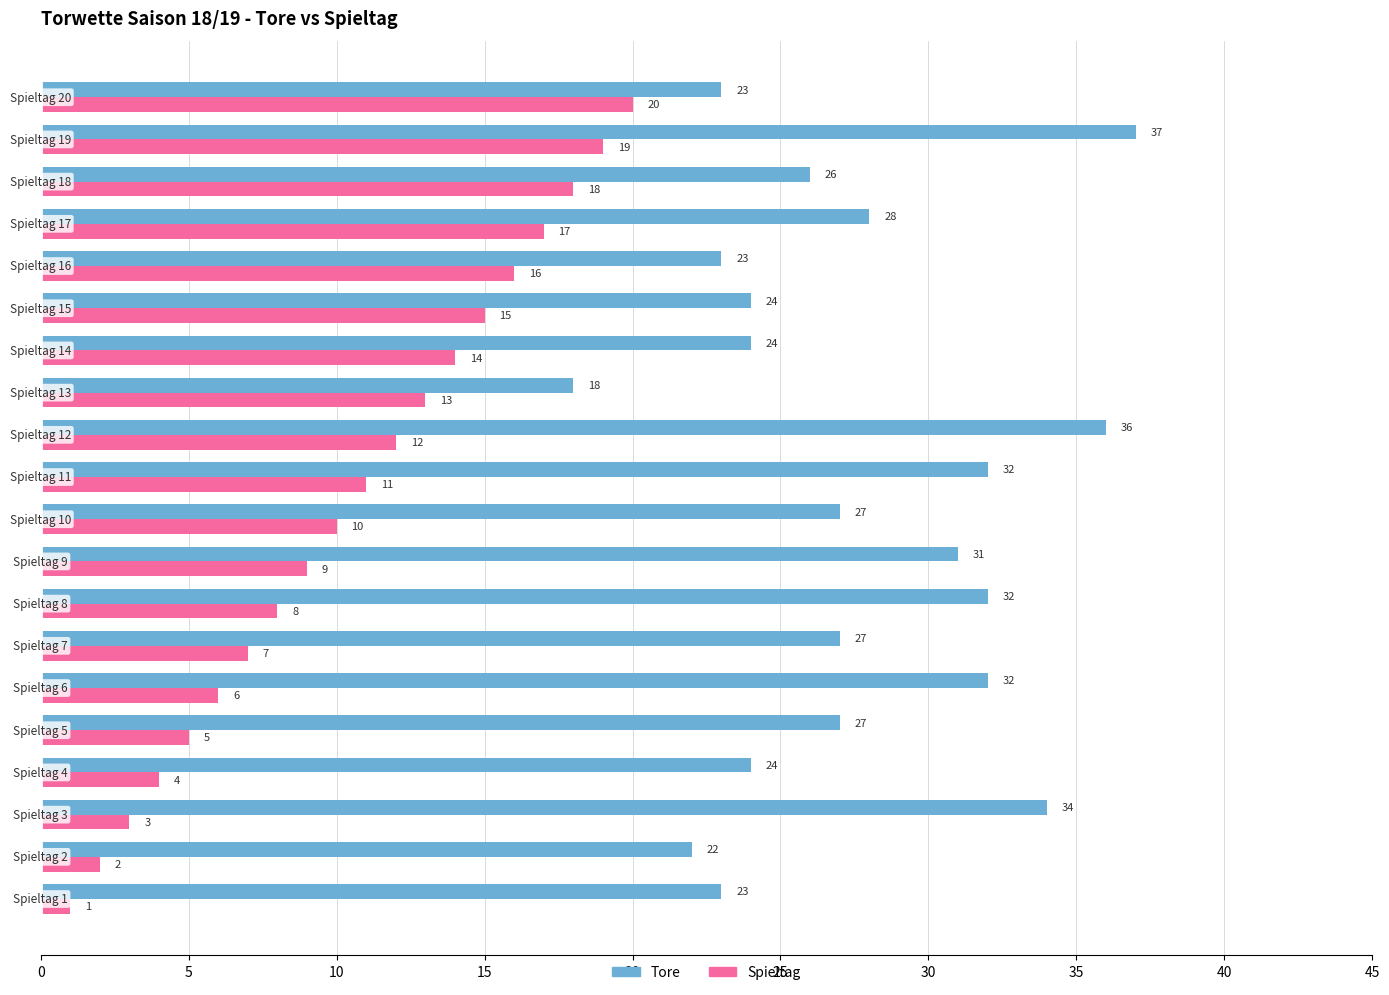

At how many categories does at least one series exceed 30?

7